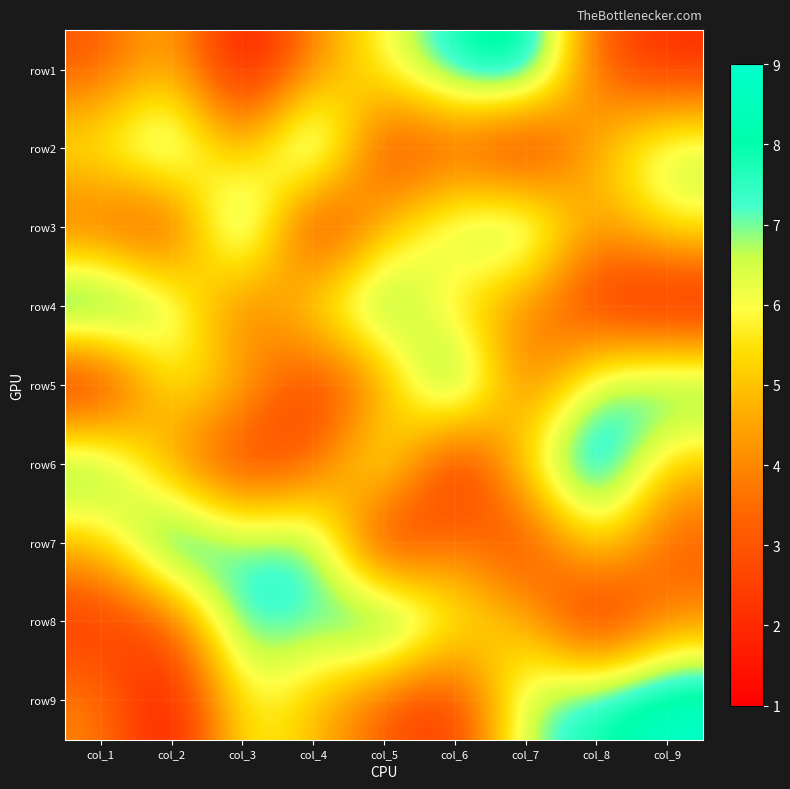

At which category does the chart reach its minimum across all series?

col_3